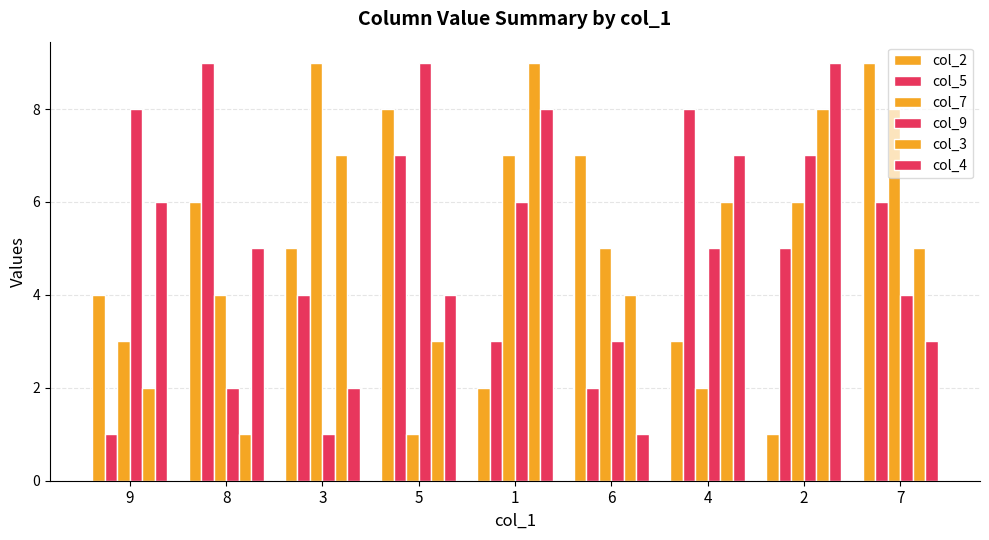

What position from the right is 2?

2